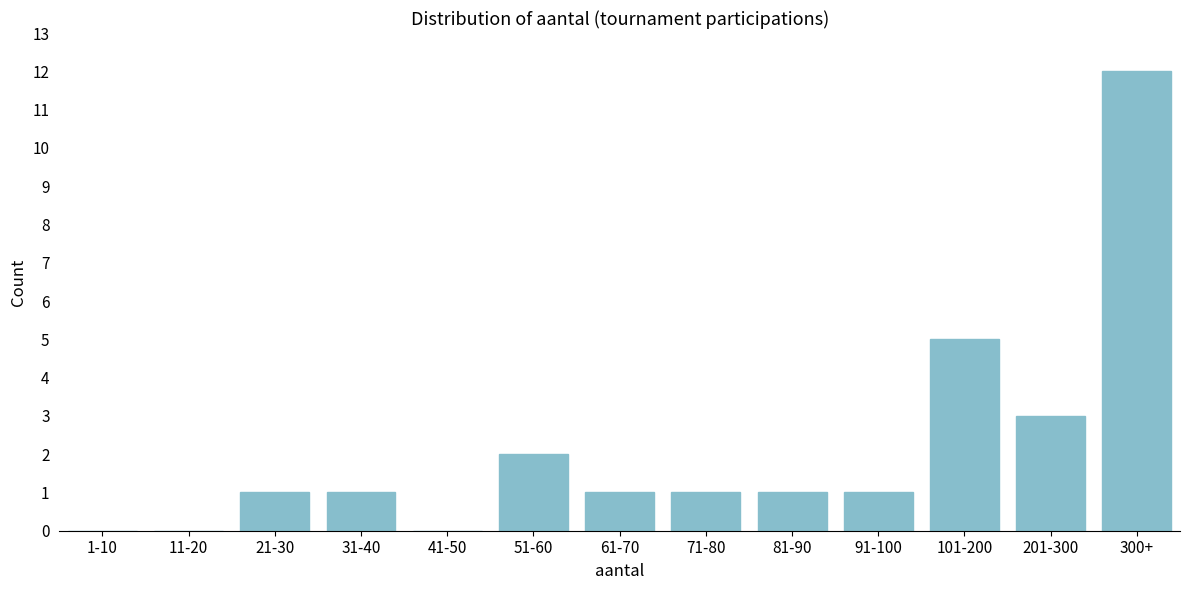

Reading left to right, extract all data points from this chart.

1-10=0	11-20=0	21-30=1	31-40=1	41-50=0	51-60=2	61-70=1	71-80=1	81-90=1	91-100=1	101-200=5	201-300=3	300+=12